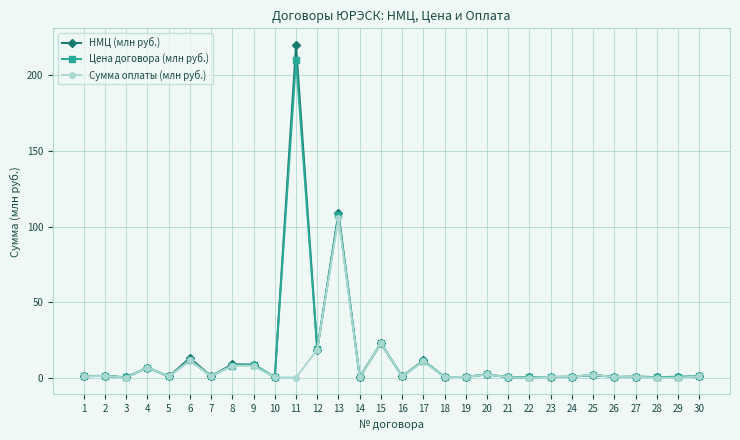

How many lines are shown in the chart?

3